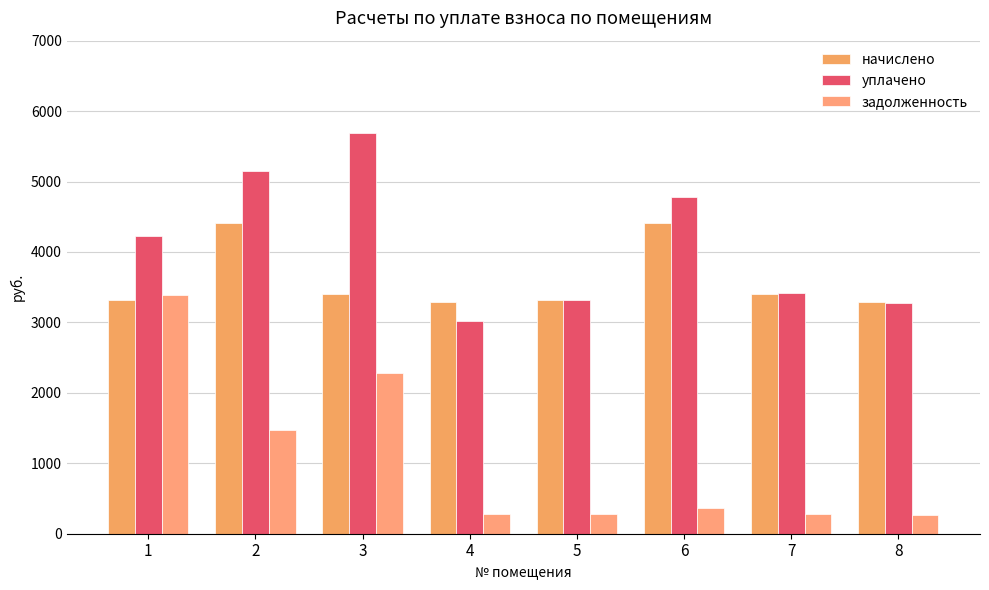

Which series has the largest total across all categories?

уплачено